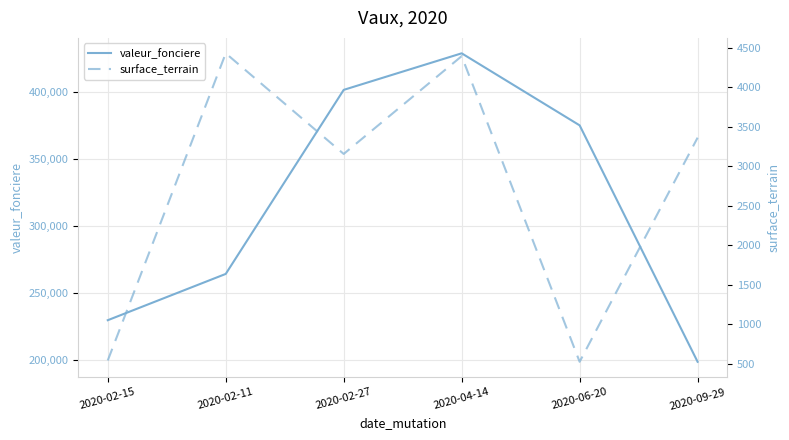

What is the difference between the second highest and minimum values in the valeur_fonciere series?

202700